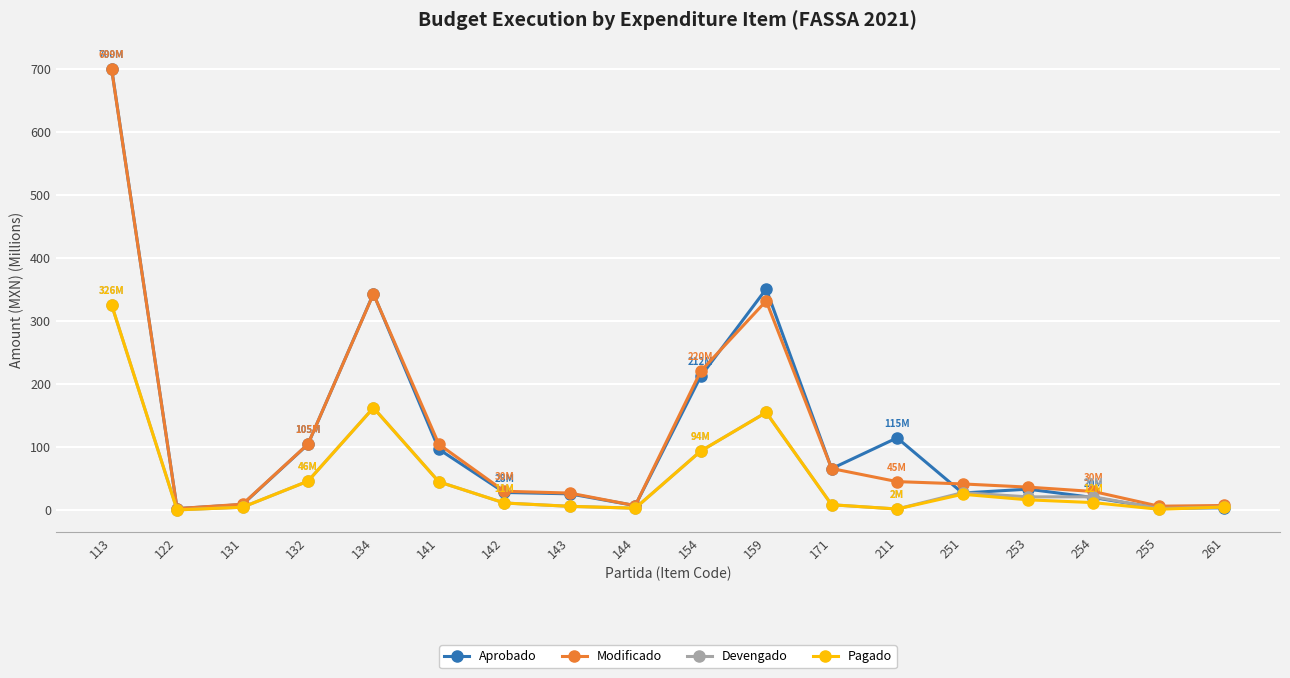

Read the Modificado value at 211.

45.4